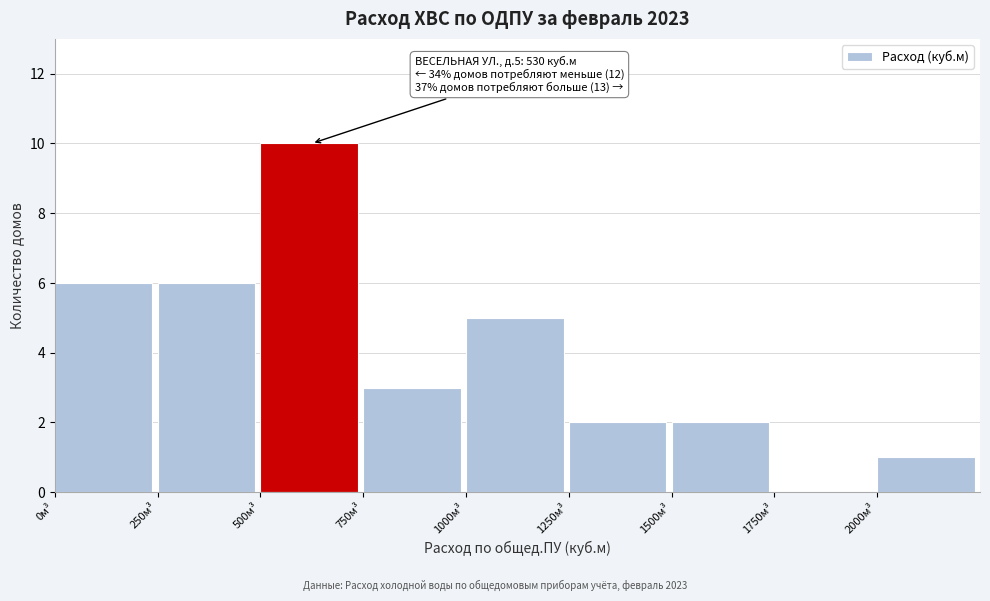

Over which range of the x-axis is the bar tallest?

500 to 750